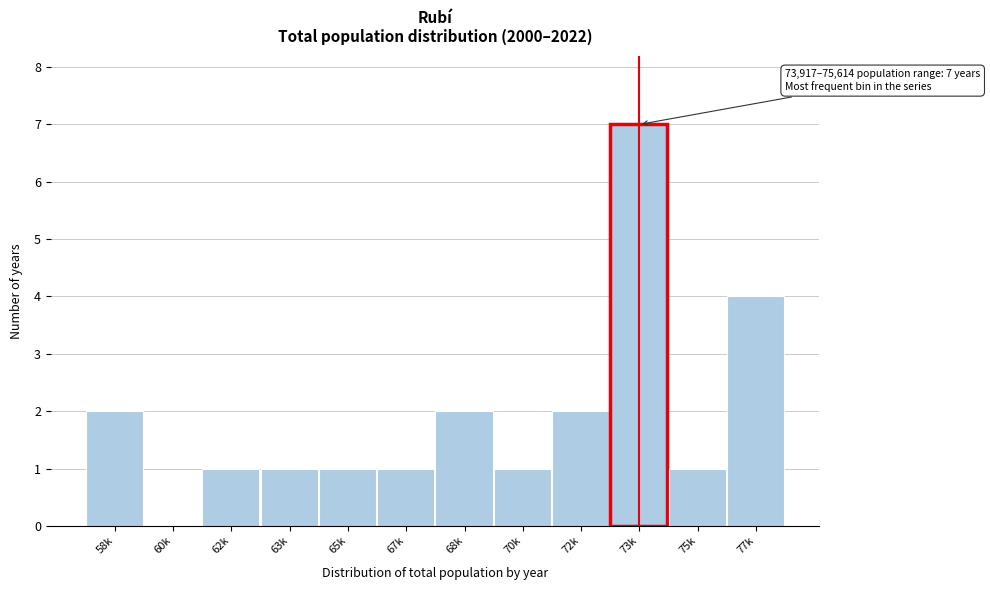

Reading left to right, what are all the values shown in this chart?

58k=2	60k=0	62k=1	63k=1	65k=1	67k=1	68k=2	70k=1	72k=2	73k=7	75k=1	77k=4